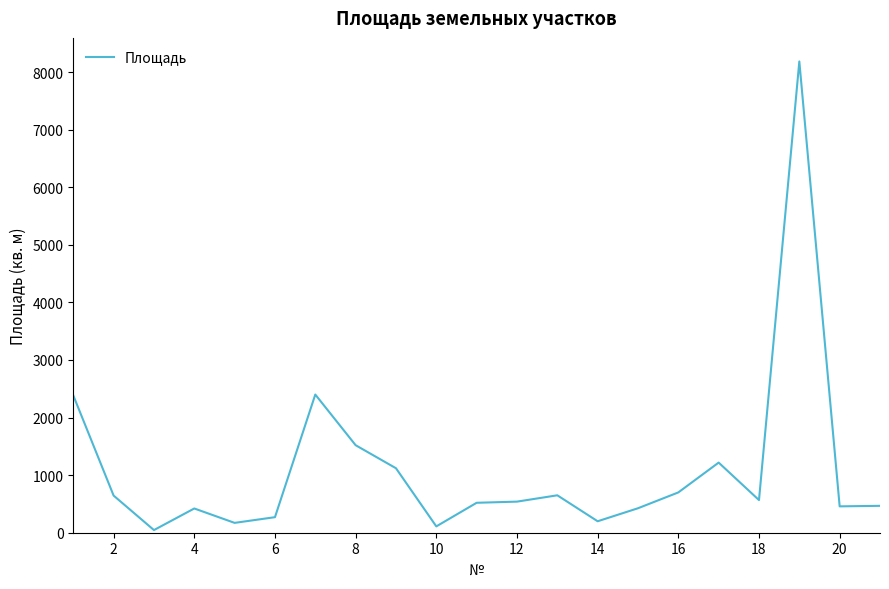

What is the difference between the maximum and minimum values?

8139